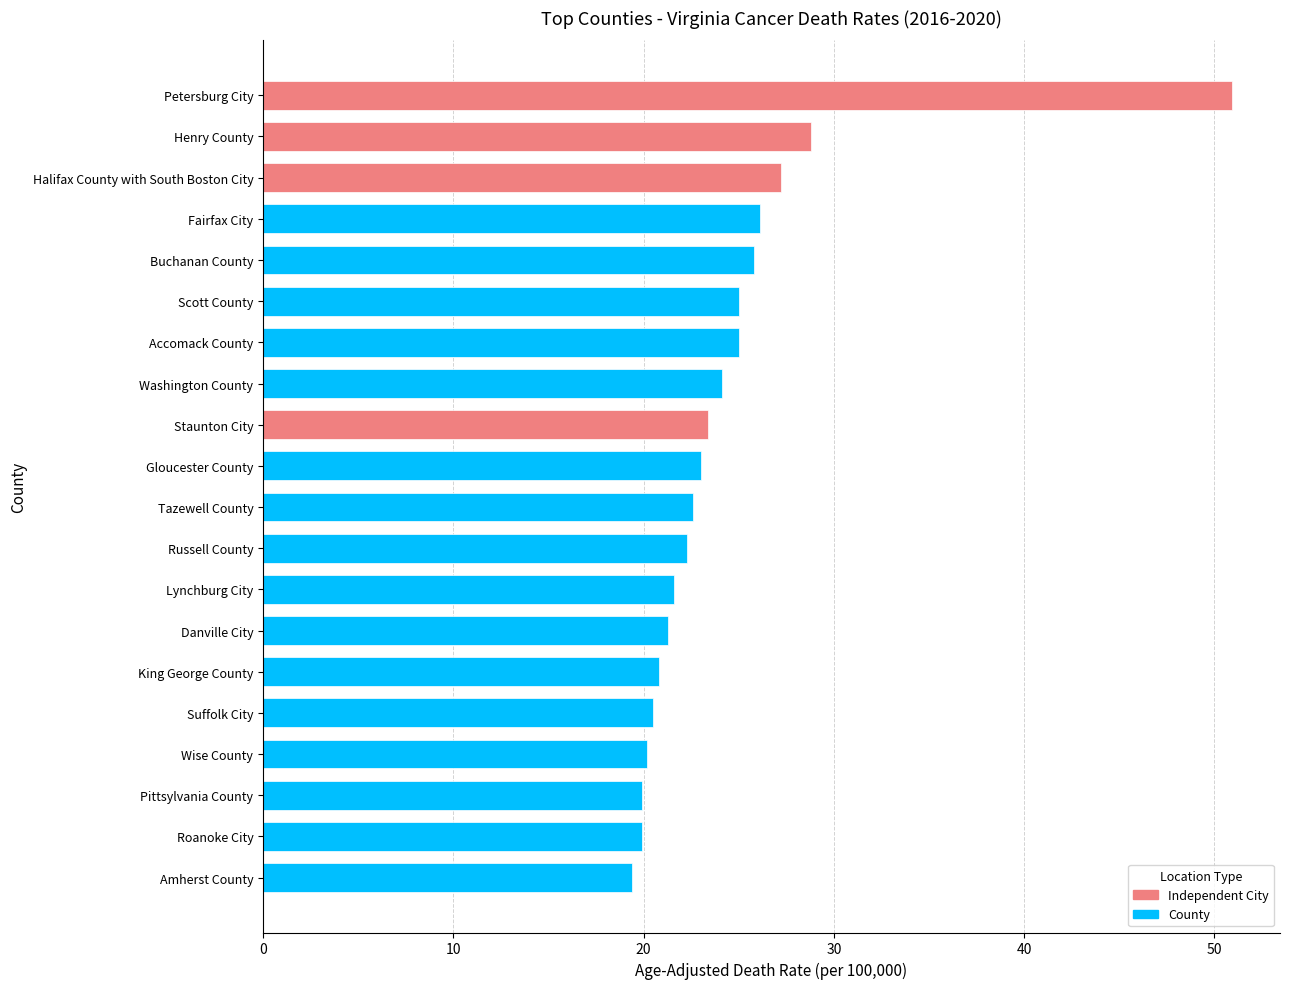

Between Pittsylvania County and Henry County, which is larger?

Henry County